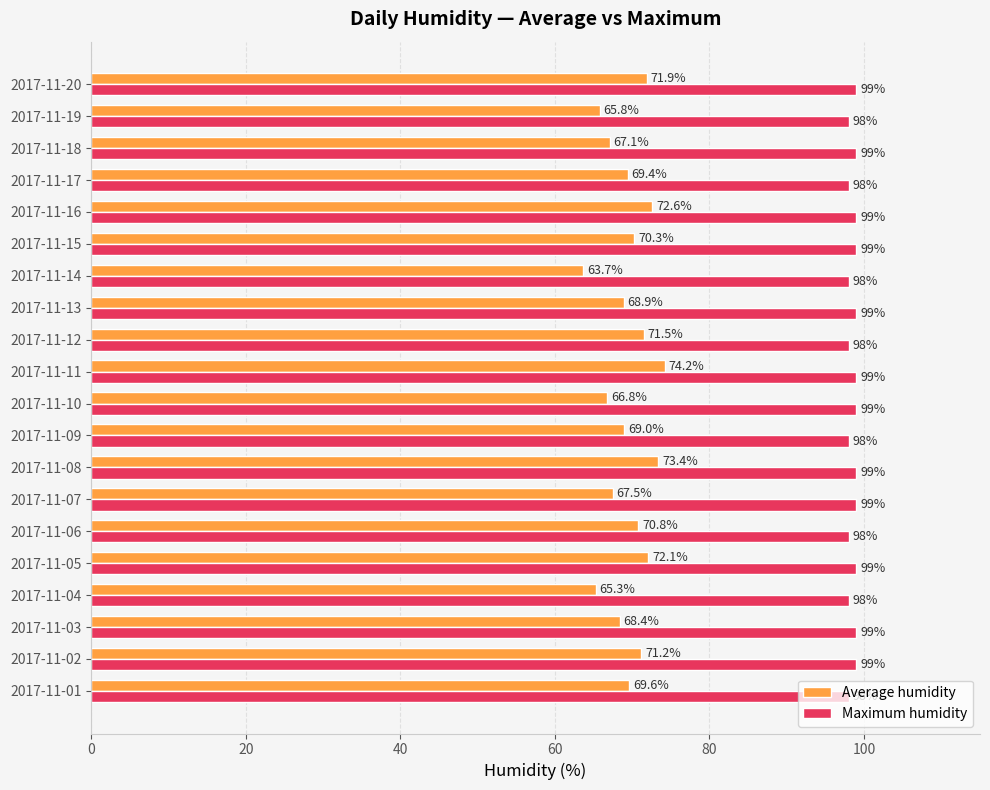

List the series in order of their peak value, highest first.

Maximum humidity, Average humidity